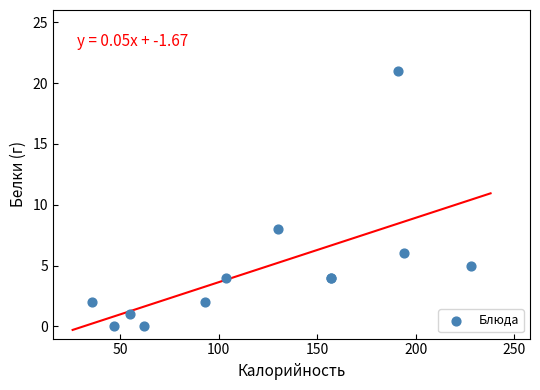

What Y value in the scatter plot is closest to 10?

8